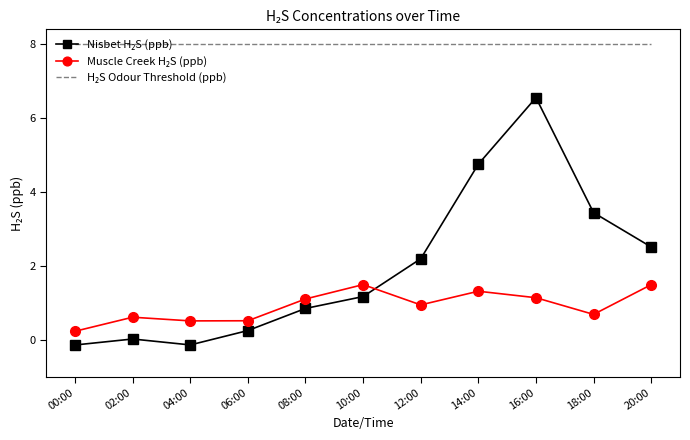

At which category is the sum across all series the highest?

16:00